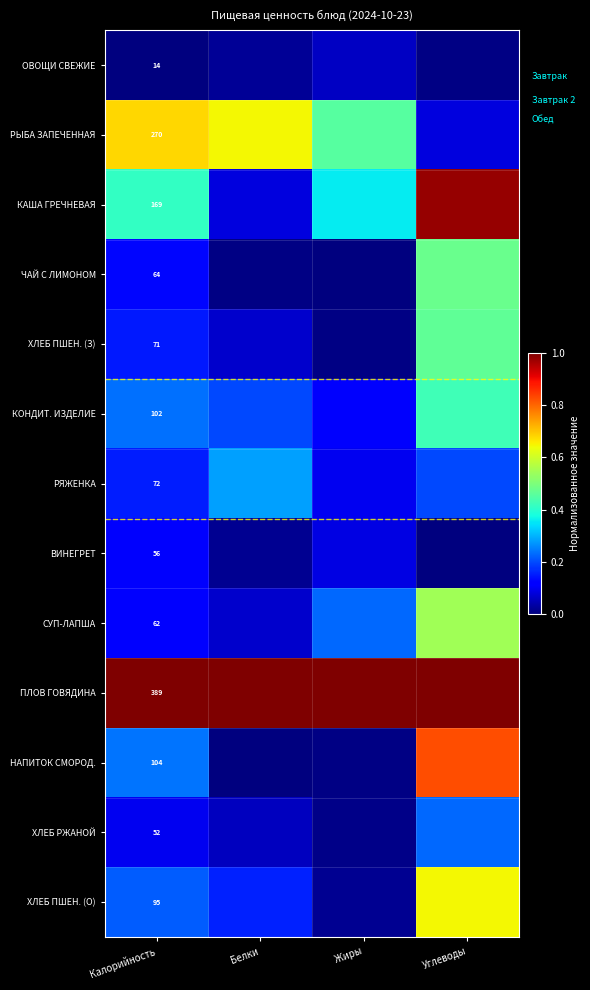

True or false: РЯЖЕНКА has a value of 0.3 at Белки.

True